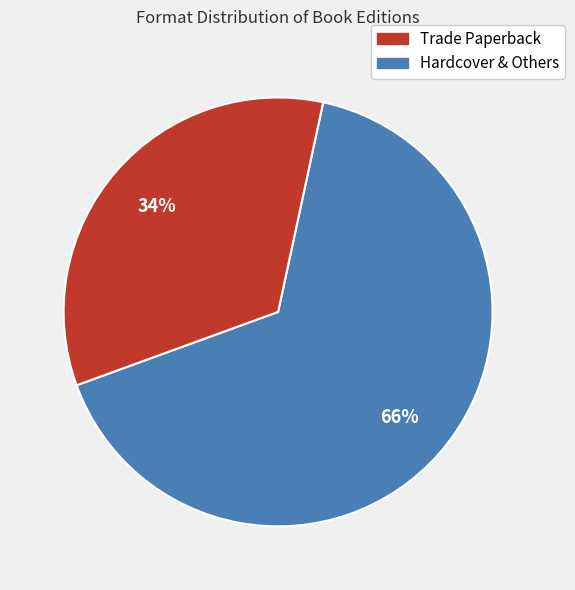

To the nearest percent, what is the difference between the largest and smallest slice percentages?

32%